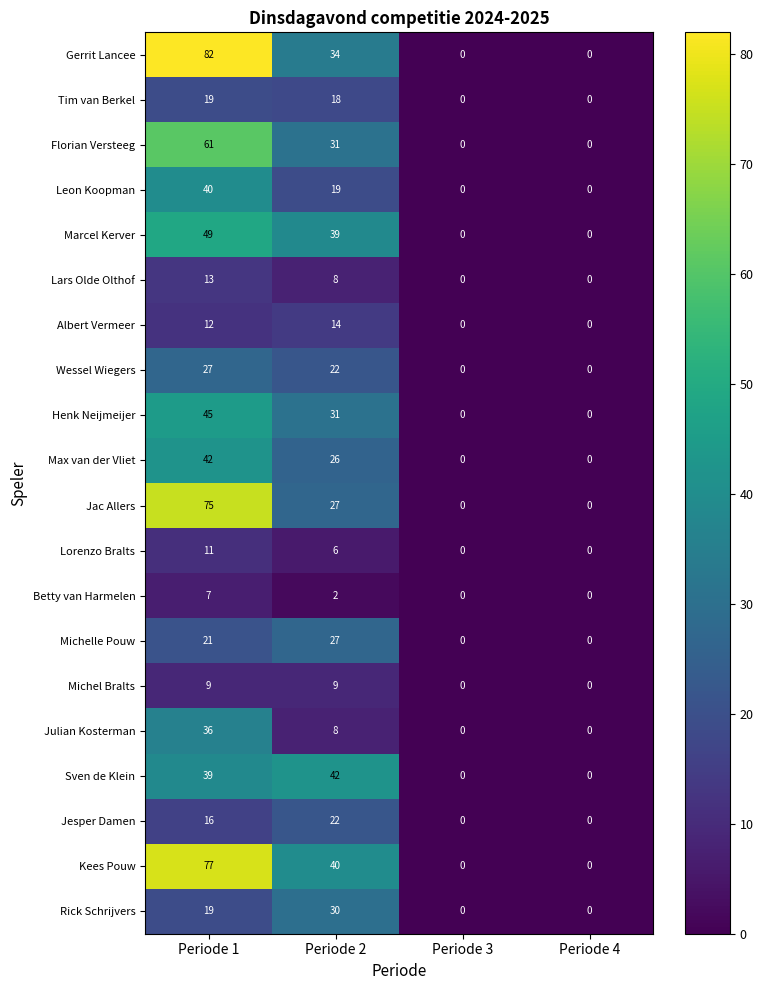

What is the difference between the Rick Schrijvers values at Periode 2 and Periode 1?

11